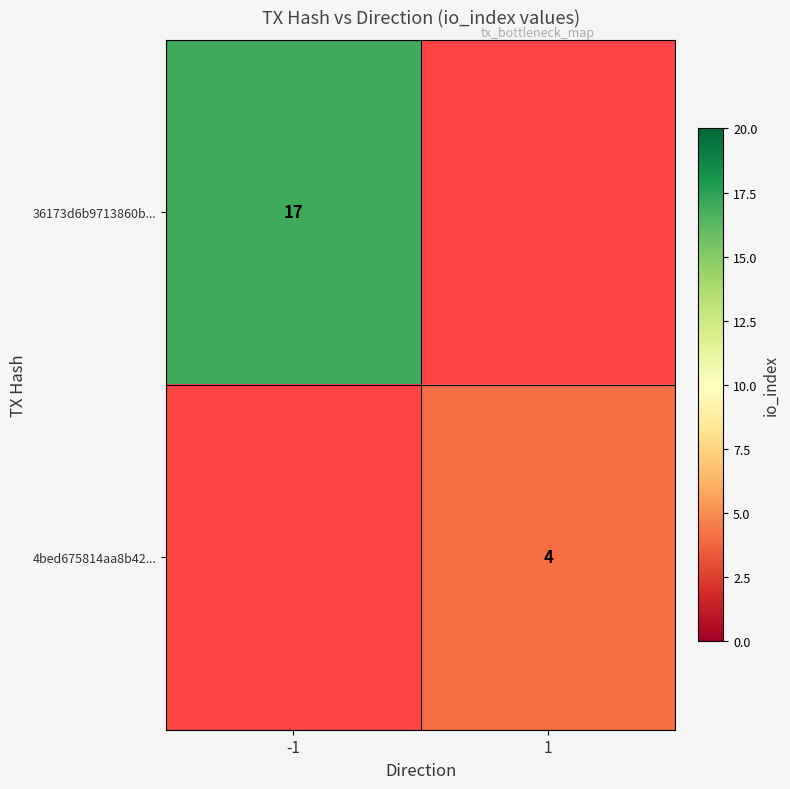

Which label corresponds to the smallest value in the chart?

1